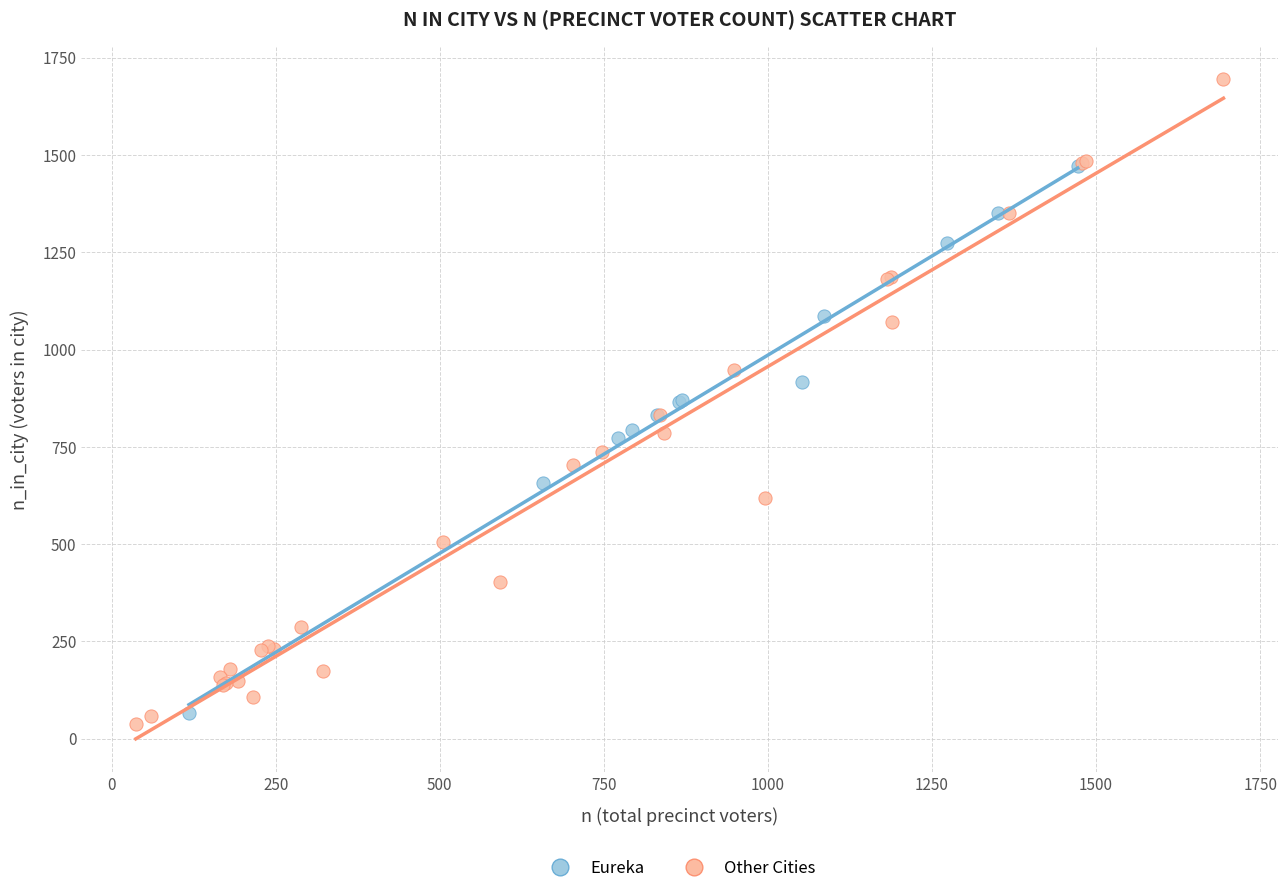

Which series has the largest Y range (max minus min)?

Other Cities